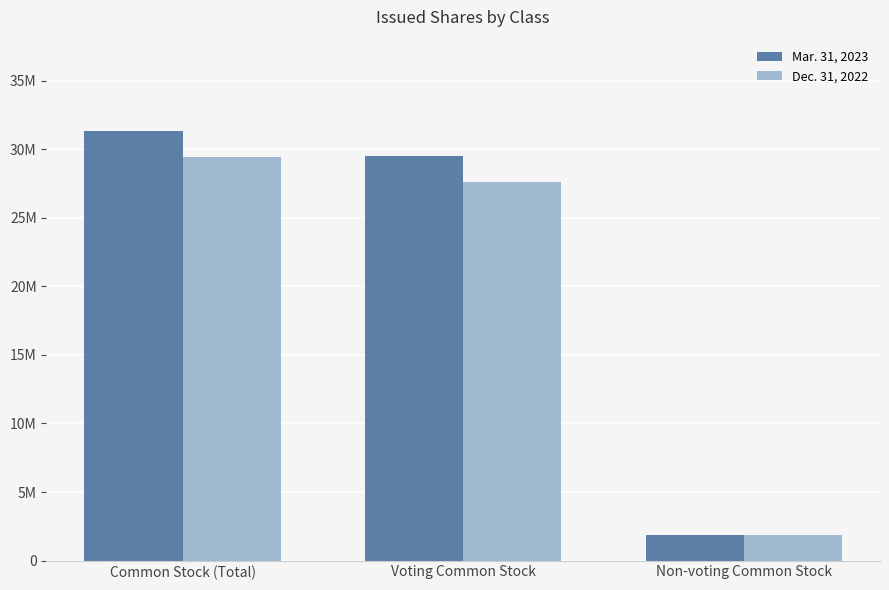

Which series has the largest range (max minus min)?

Mar. 31, 2023